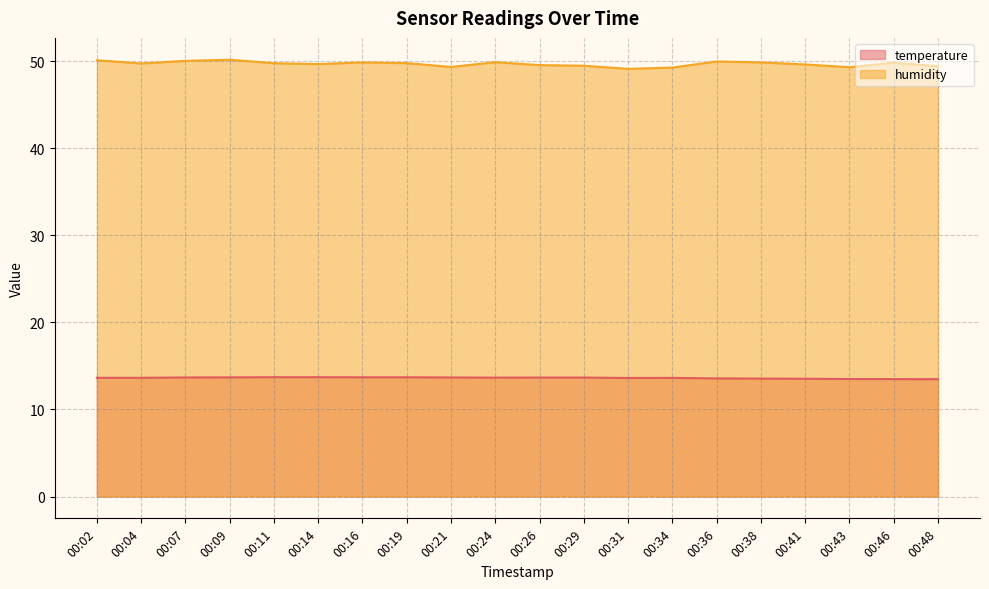

At which category does humidity reach its first local peak?

00:09